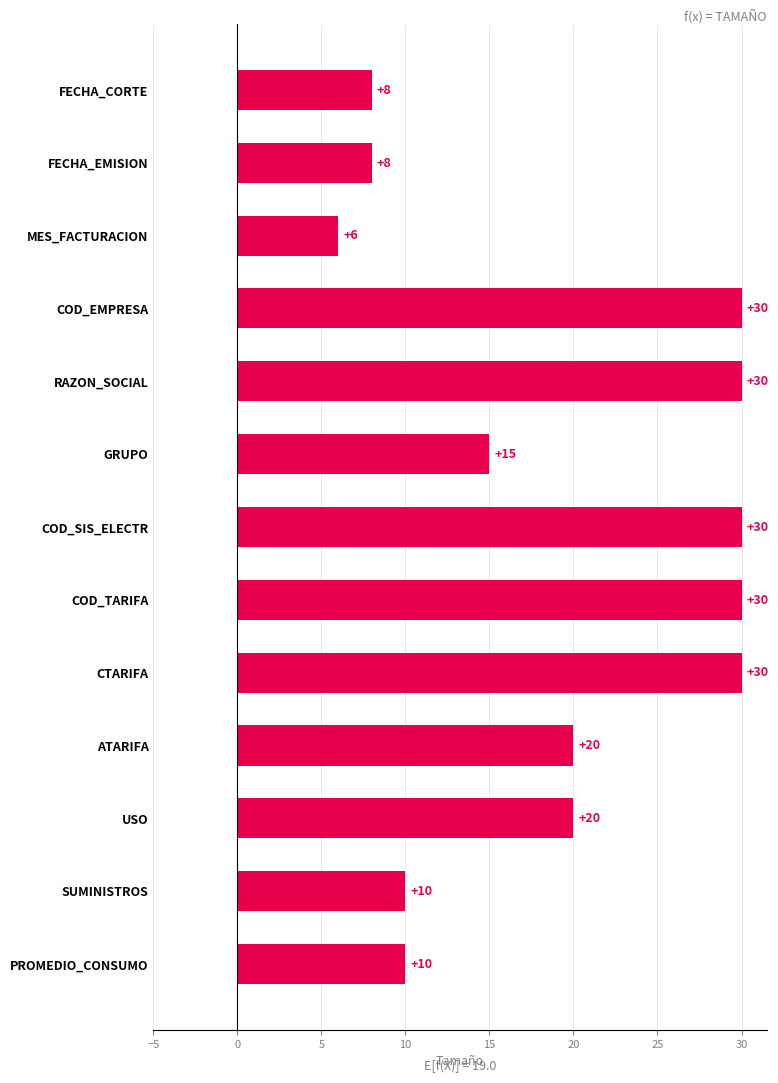

What is the average value?

19